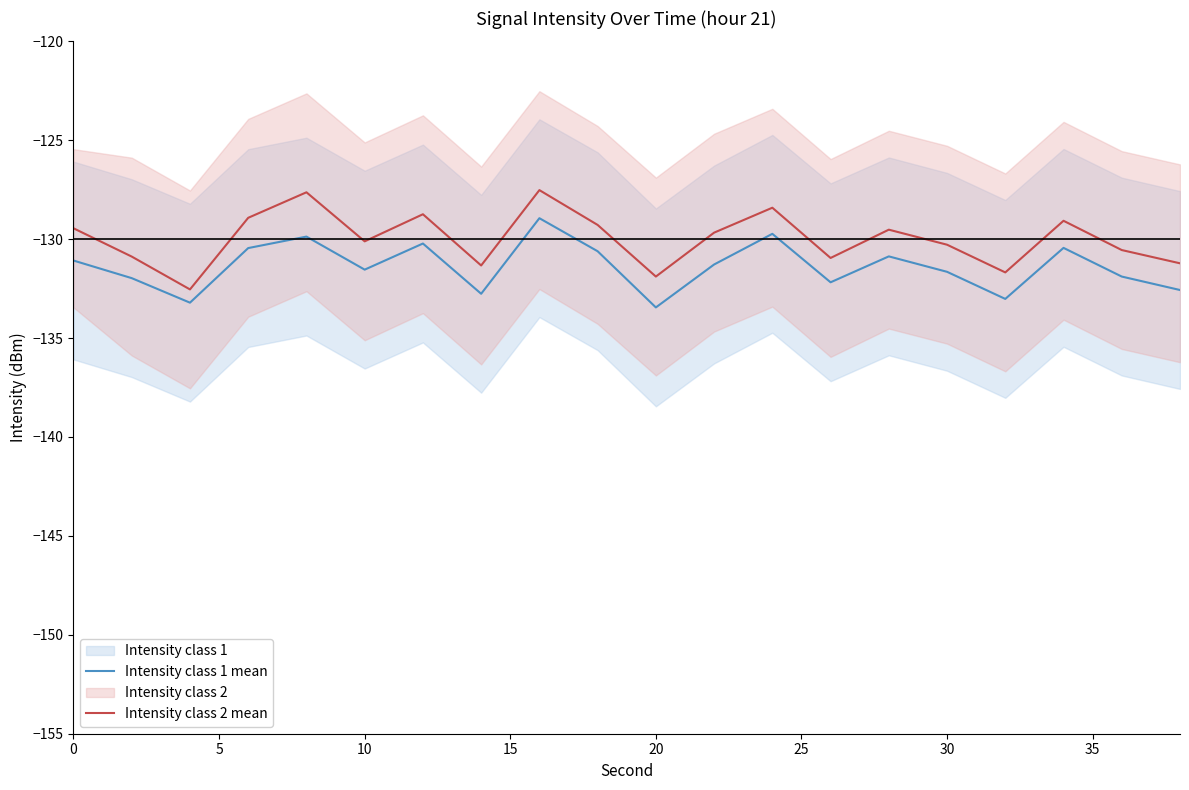

What is the minimum value for Intensity class 1 mean?

-133.4